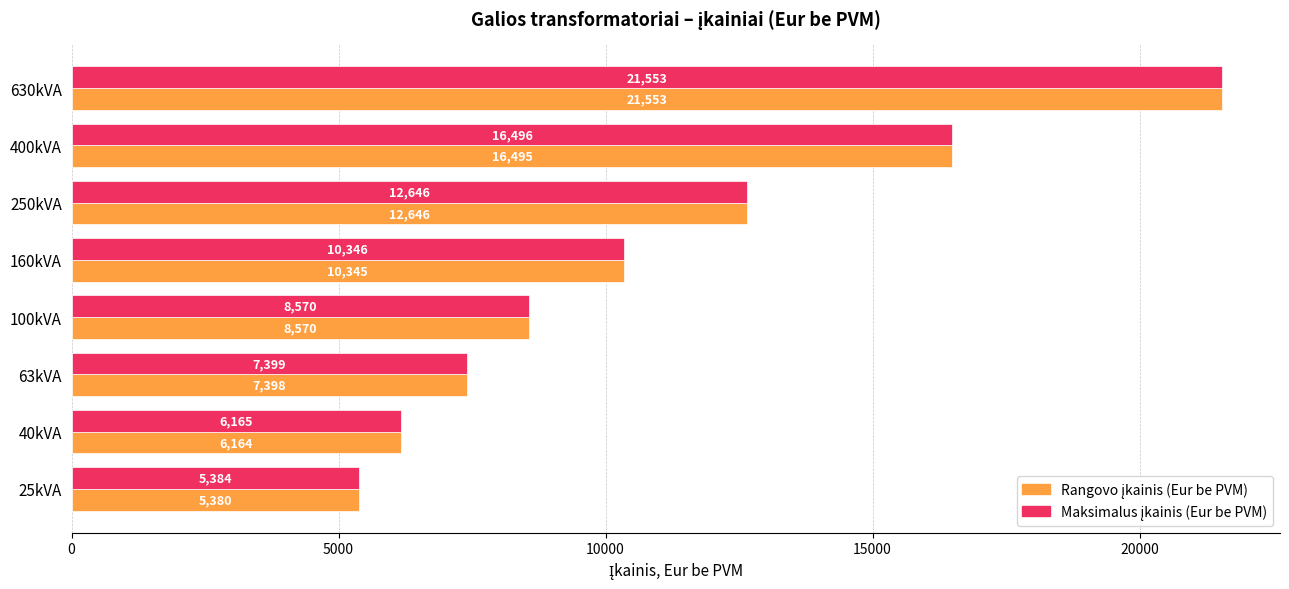

How many data points does each series have?

8